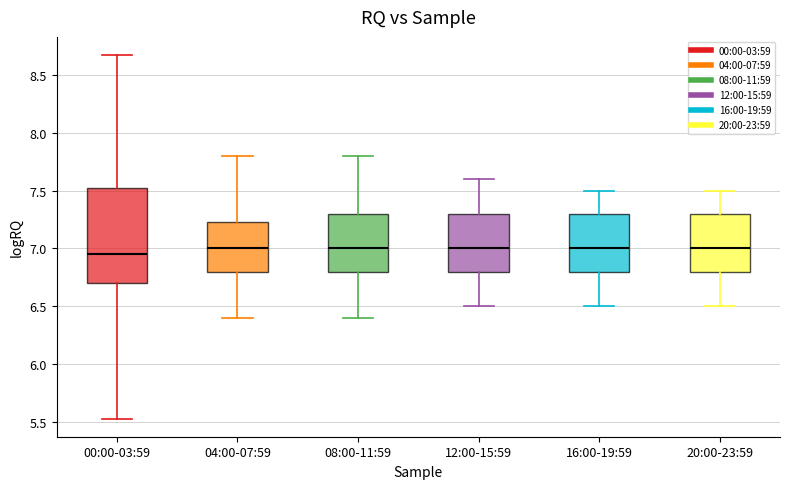

Reading left to right, read every box against the y-axis: the position of its median line, the range the box covers, and the ends of its whiskers. The values are not printed on the chart, so give them approximately, as read against the axis.

00:00-03:59: median 6.95, box 6.70 to 7.55, whiskers 5.55 to 8.65
04:00-07:59: median 7.00, box 6.80 to 7.25, whiskers 6.40 to 7.80
08:00-11:59: median 7.00, box 6.80 to 7.30, whiskers 6.40 to 7.80
12:00-15:59: median 7.00, box 6.80 to 7.30, whiskers 6.50 to 7.60
16:00-19:59: median 7.00, box 6.80 to 7.30, whiskers 6.50 to 7.50
20:00-23:59: median 7.00, box 6.80 to 7.30, whiskers 6.50 to 7.50